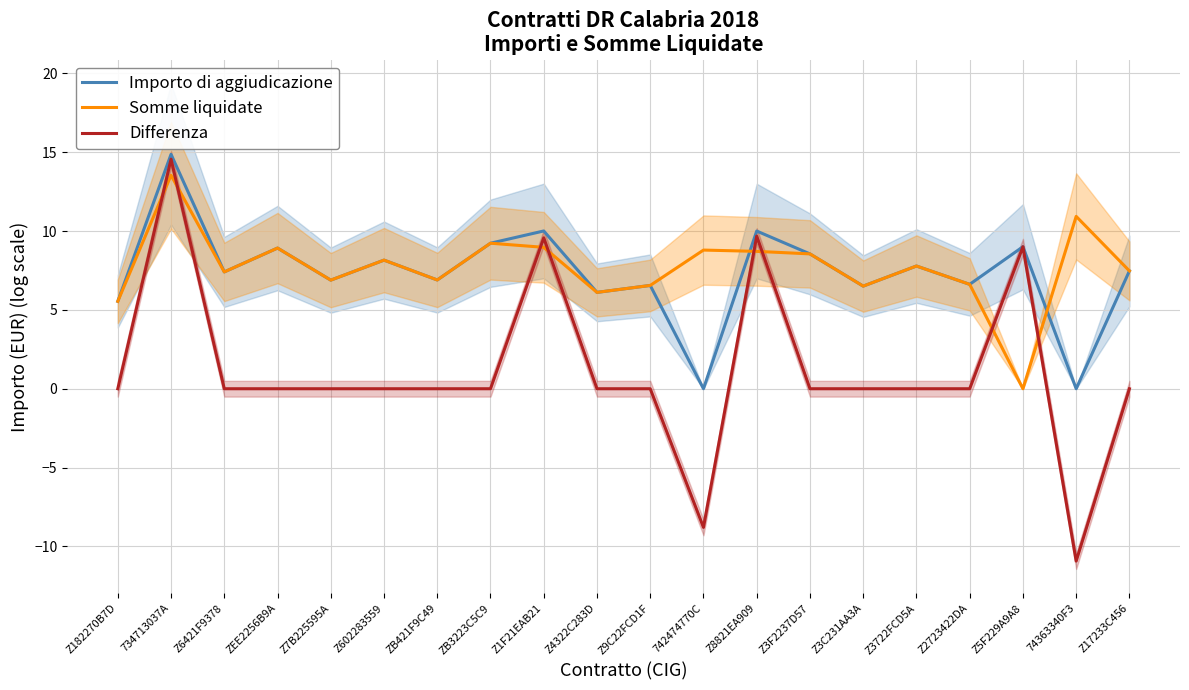

True or false: Differenza and Importo di aggiudicazione intersect in this chart.

False